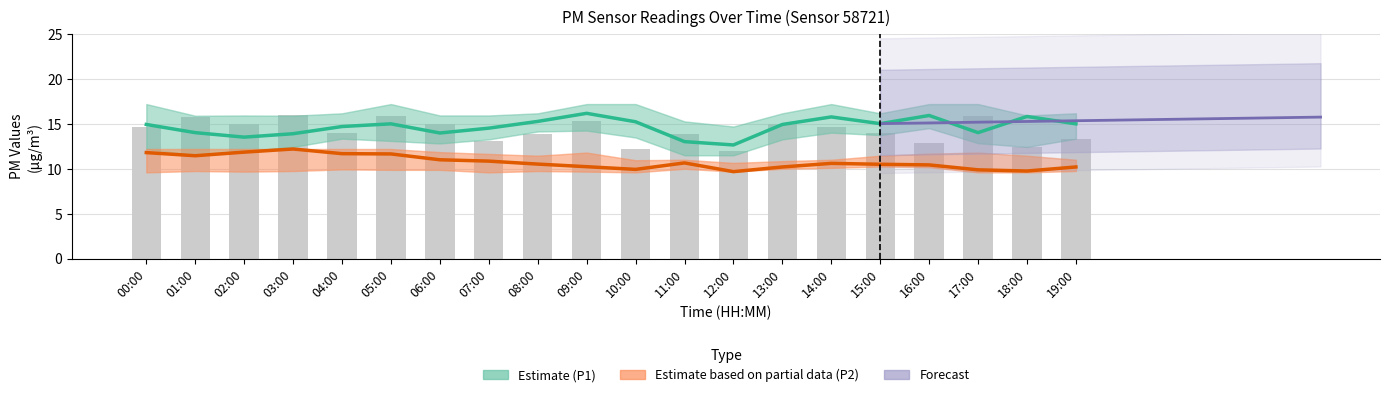

What is the spread (max minus min) of values at 03:00?

1.7